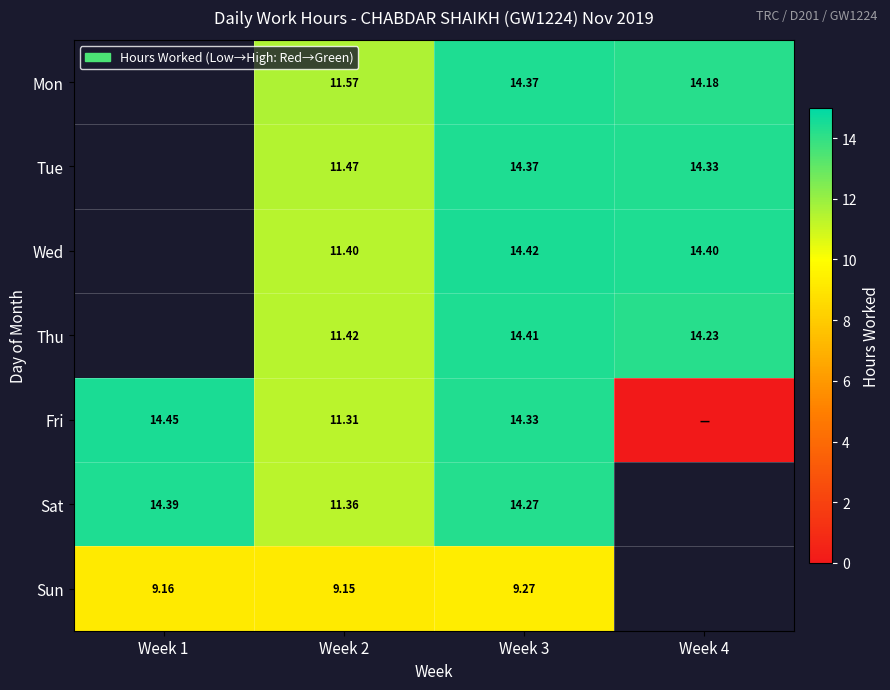

True or false: Sat has a value of 6.1 at Week 2.

False